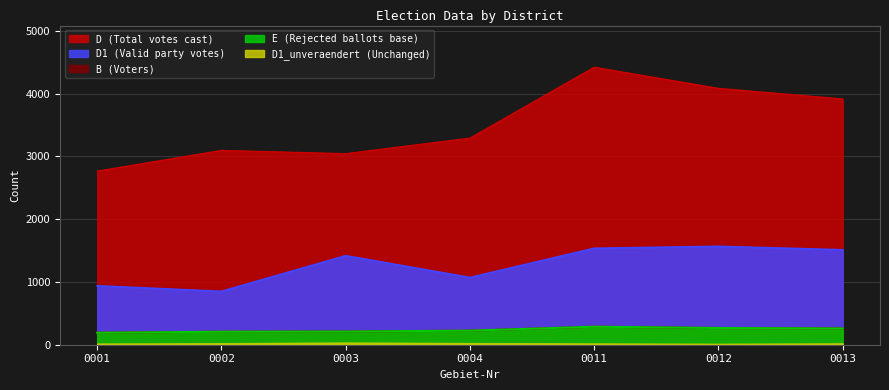

True or false: E has more than 0 points higher than both neighbors.

True